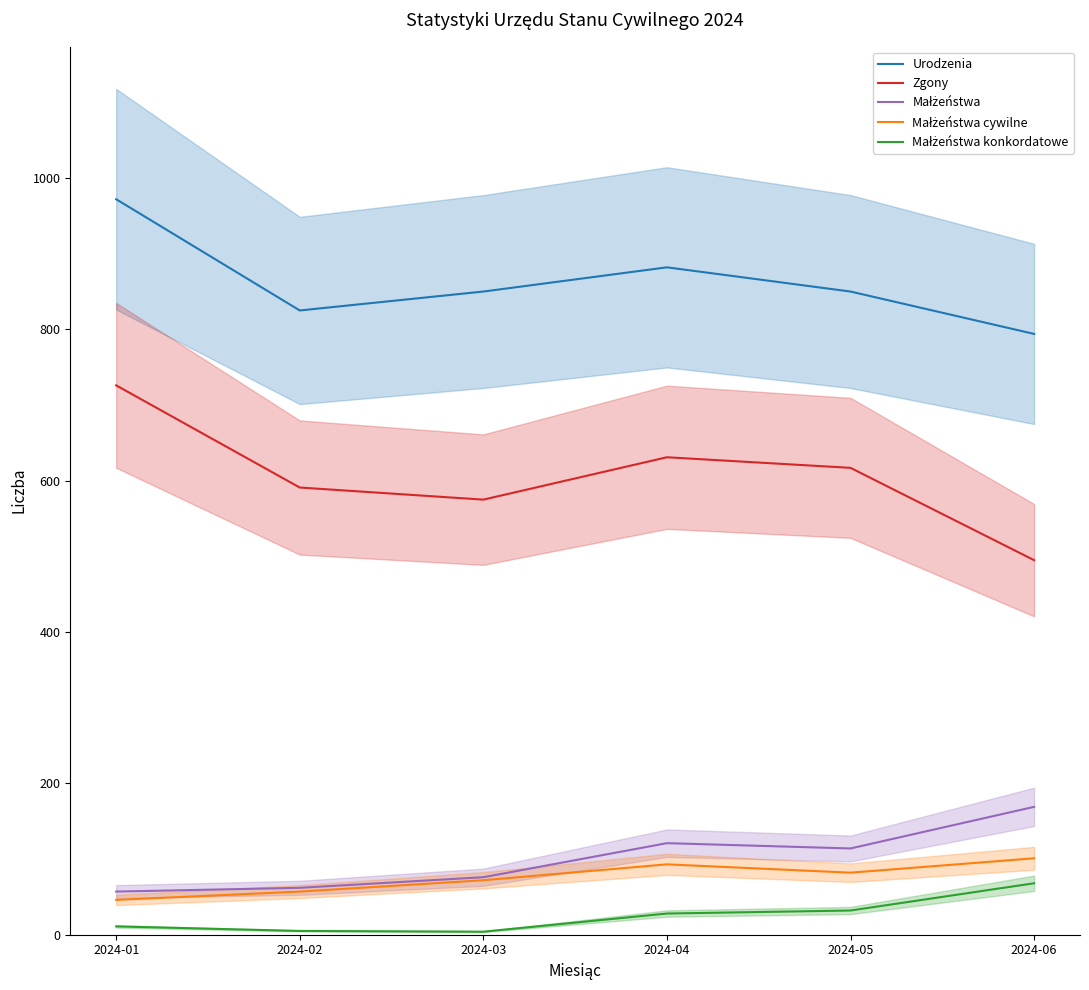

List the labels in order of Małżeństwa konkordatowe value, largest first.

2024-06, 2024-05, 2024-04, 2024-01, 2024-02, 2024-03